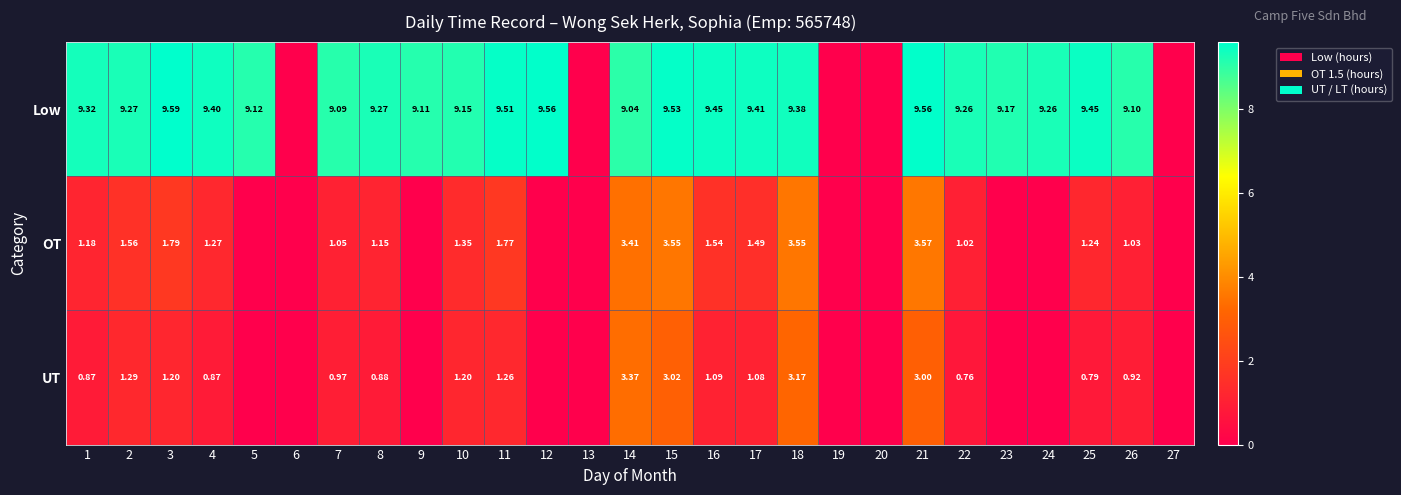

Is it true that OT equals 1.0 at 26?

True